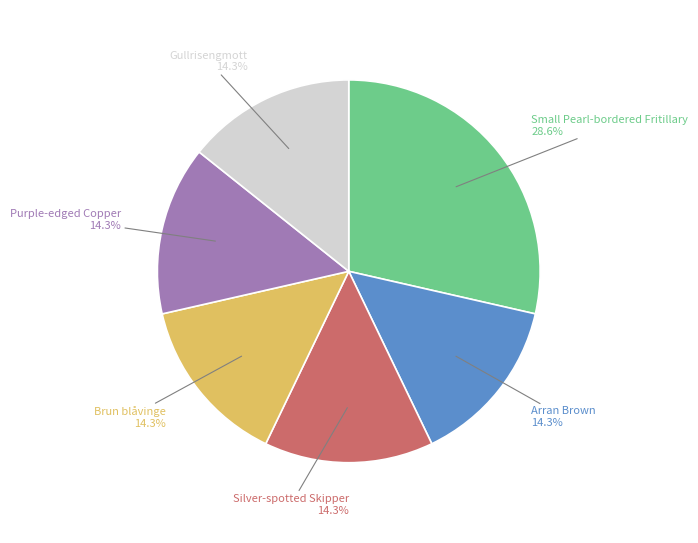

Does any single category account for the majority?

No